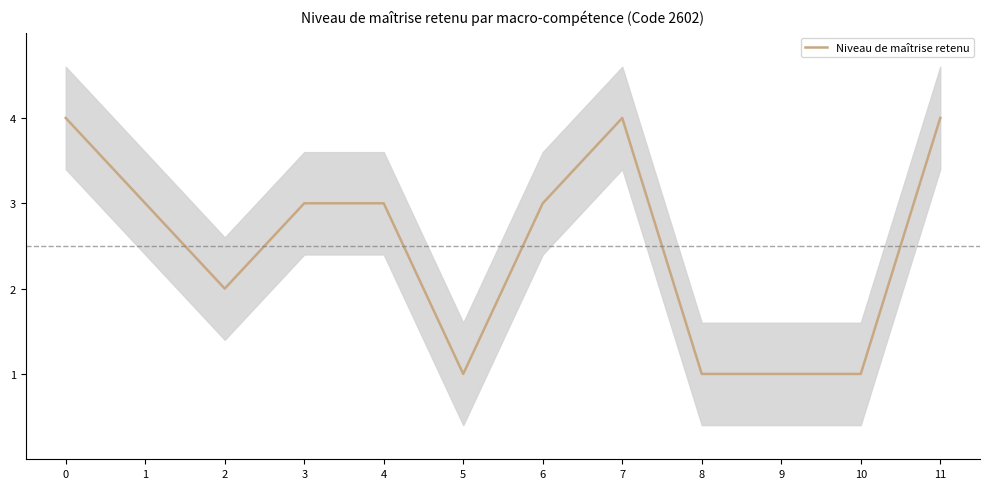

How many values are below 3?

5